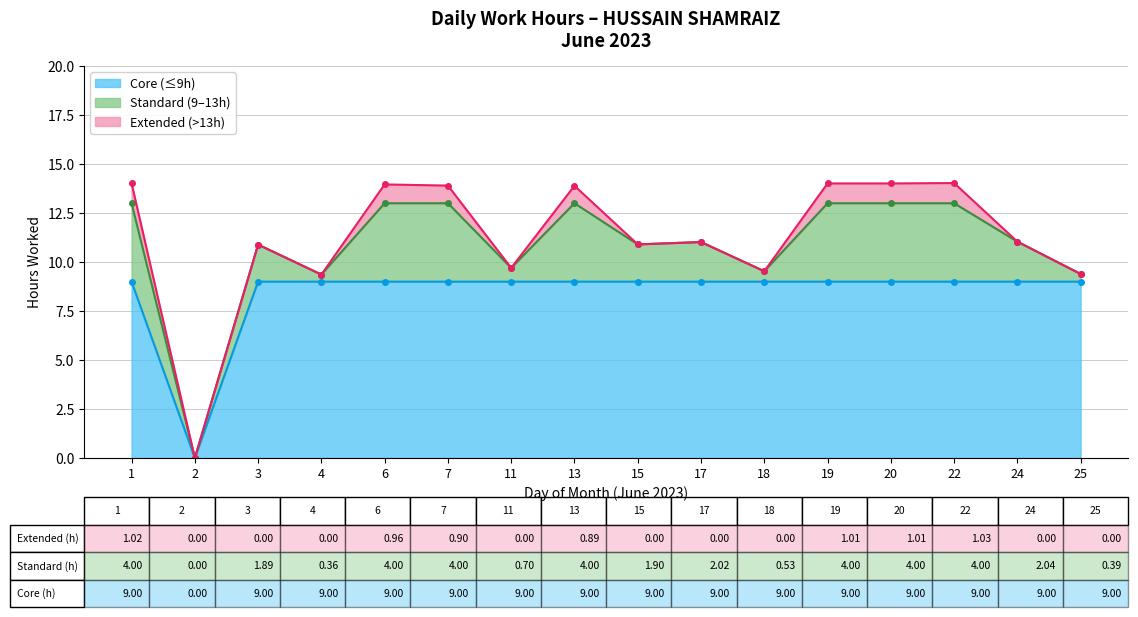

Does the chart have visible grid lines?

Yes